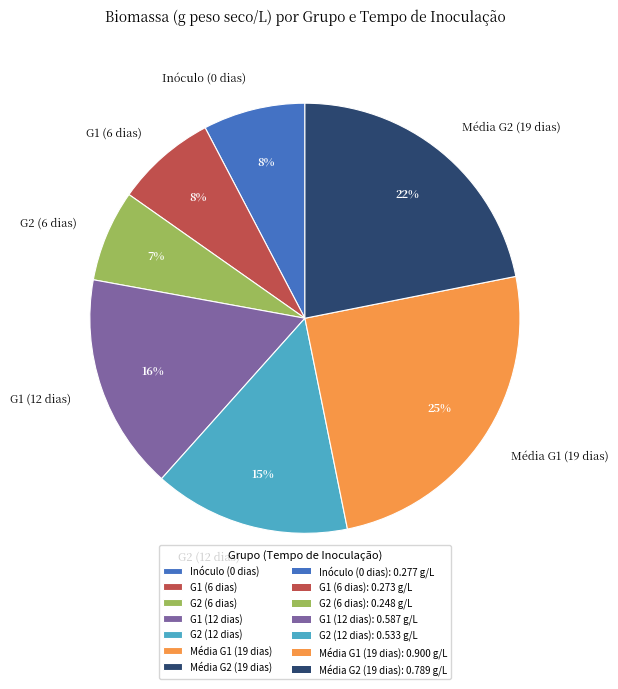

To the nearest percent, what portion does G1 (12 dias) represent?

16%